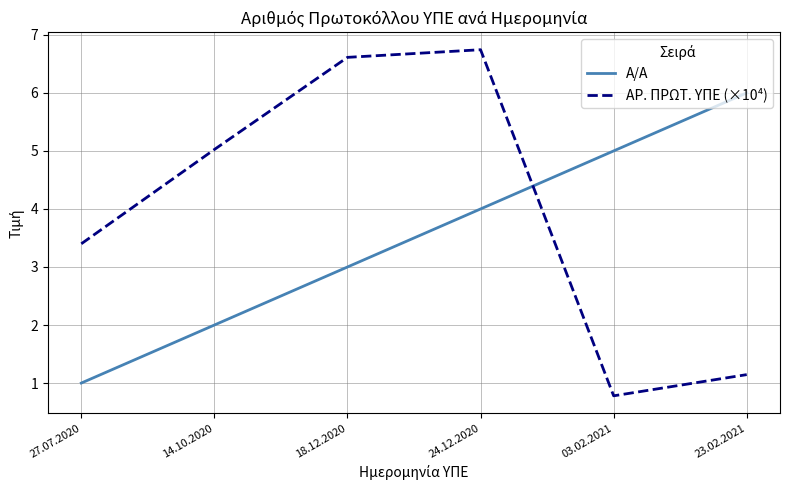

At how many categories does at least one series exceed 1?

6